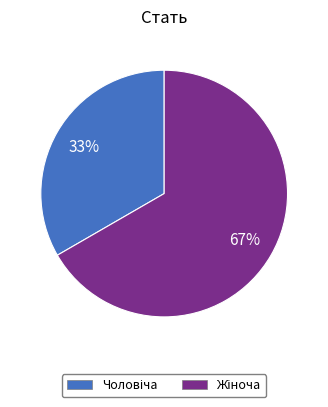

To the nearest percent, what is the average slice percentage?

50%